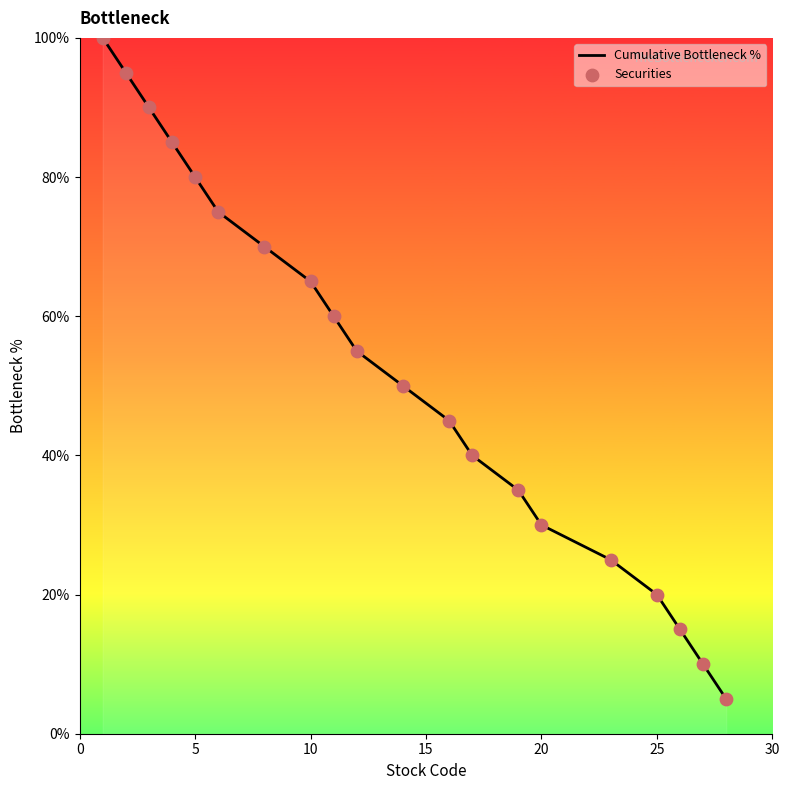

What is the minimum value for Cumulative Bottleneck %?

5.0